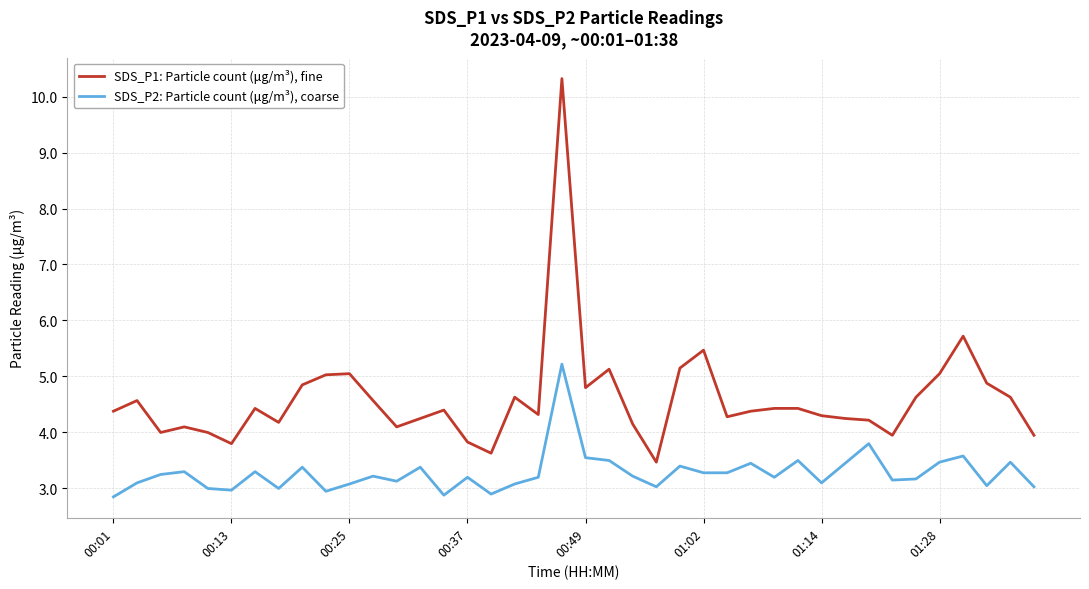

Rank the series by their average value, from highest to lowest.

SDS_P1: Particle count (μg/m³), fine, SDS_P2: Particle count (μg/m³), coarse